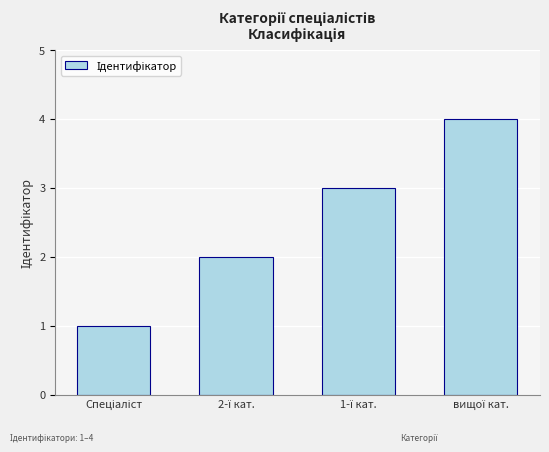

What is the difference between the maximum and minimum values?

3